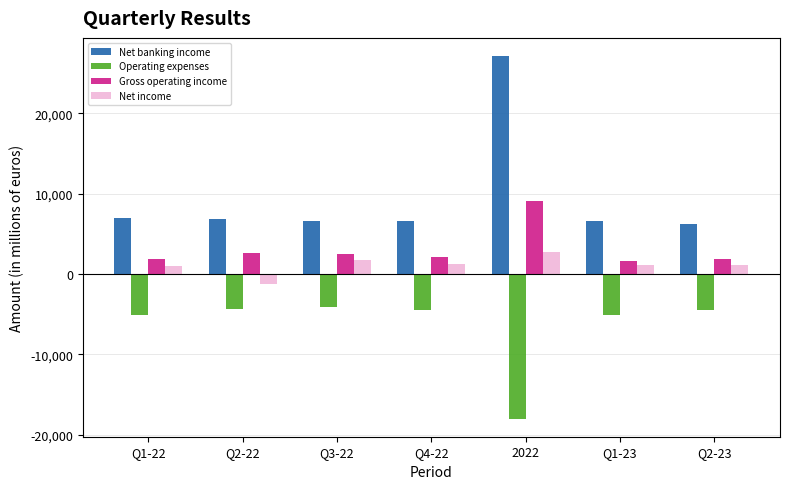

True or false: Net banking income has a value of 4027.9 at Q3-22.

False